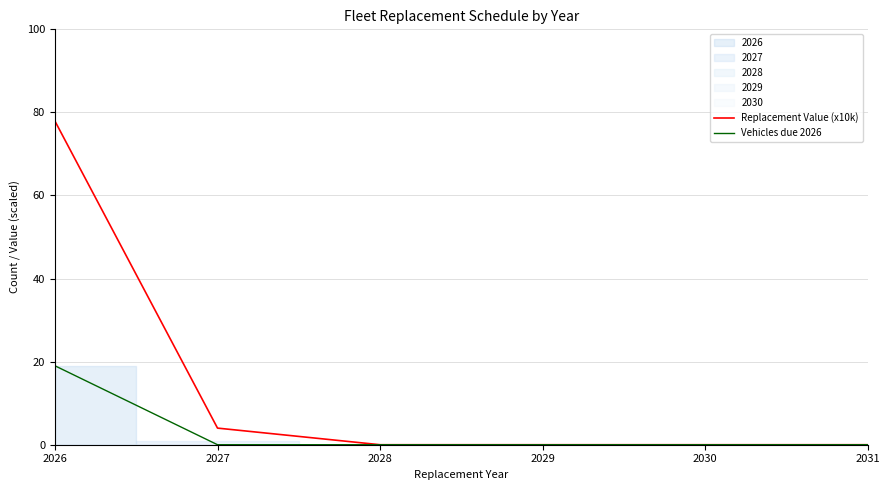

Reading right to left, what are all the values shown in this chart?

Replacement Value (x10k): 2031=0.0	2030=0.0	2029=0.0	2028=0.0	2027=4.0	2026=77.9
Vehicles due 2026: 2031=0.0	2030=0.0	2029=0.0	2028=0.0	2027=0.0	2026=19.0